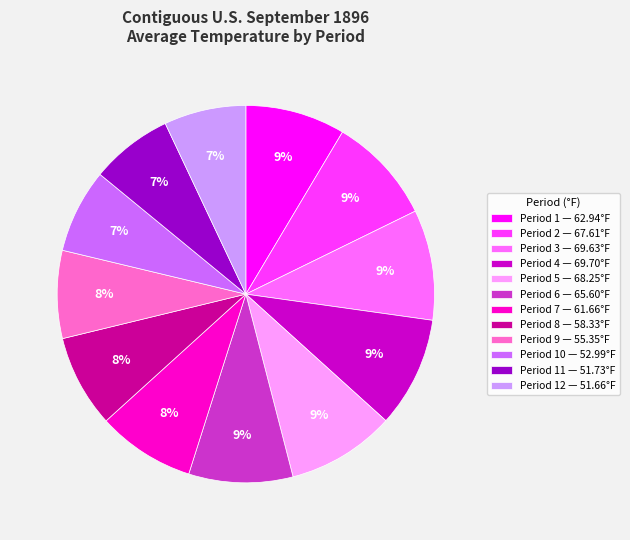

To the nearest percent, what percentage of the pie is Period 3 — 69.63°F?

9%